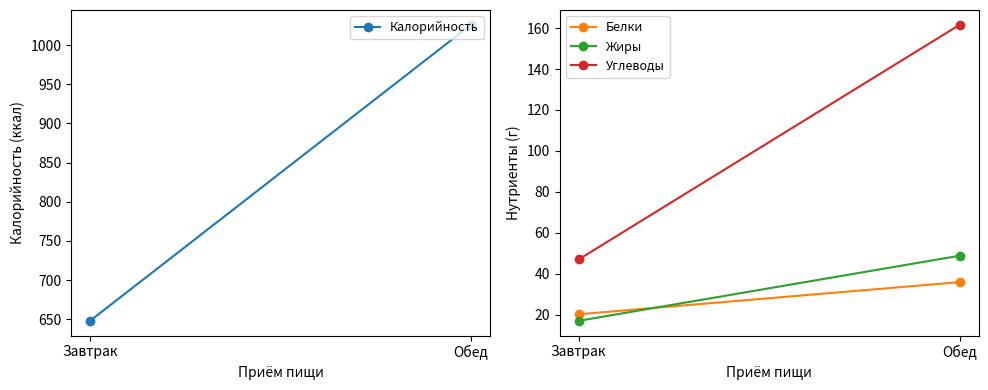

True or false: Жиры has a value of 48.8 at Обед.

True